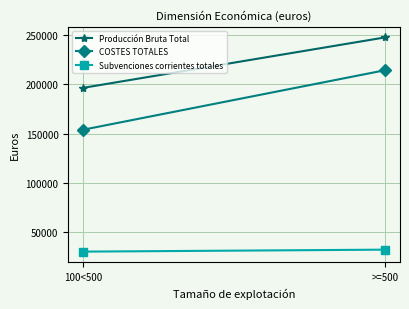

What position from the right is >=500?

1